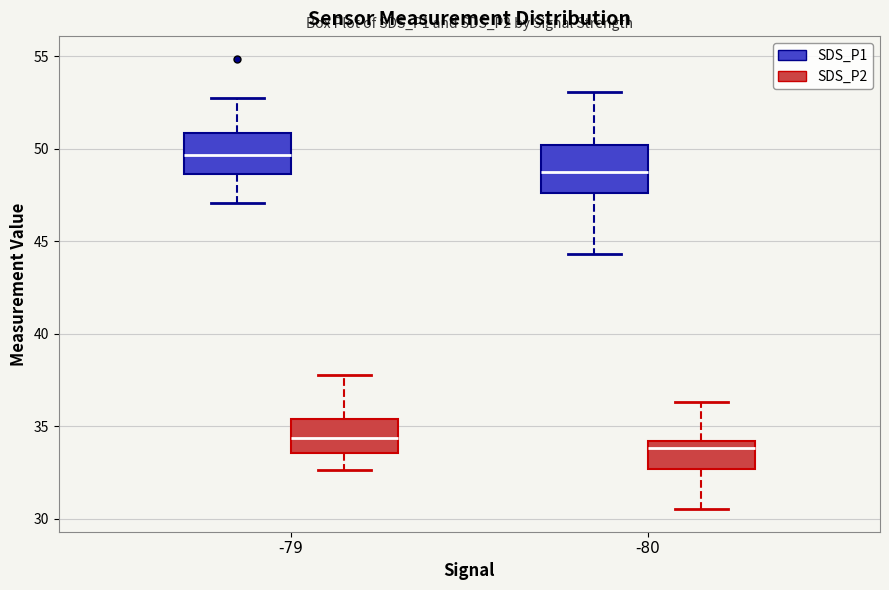

Which box's median line is the lowest?

-80 (SDS_P2)